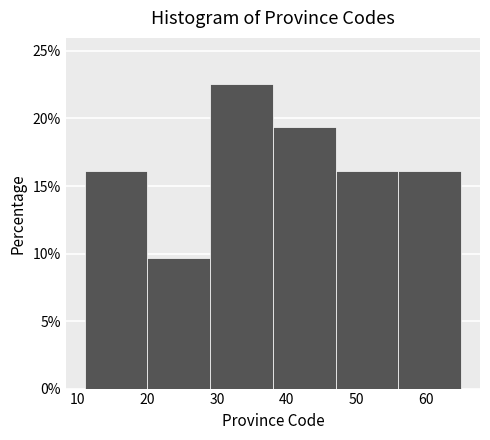

What is the height of the bar covering 56 to 65 on the x-axis? The values are not printed on the chart, so give them approximately, as read against the axis.

16.0